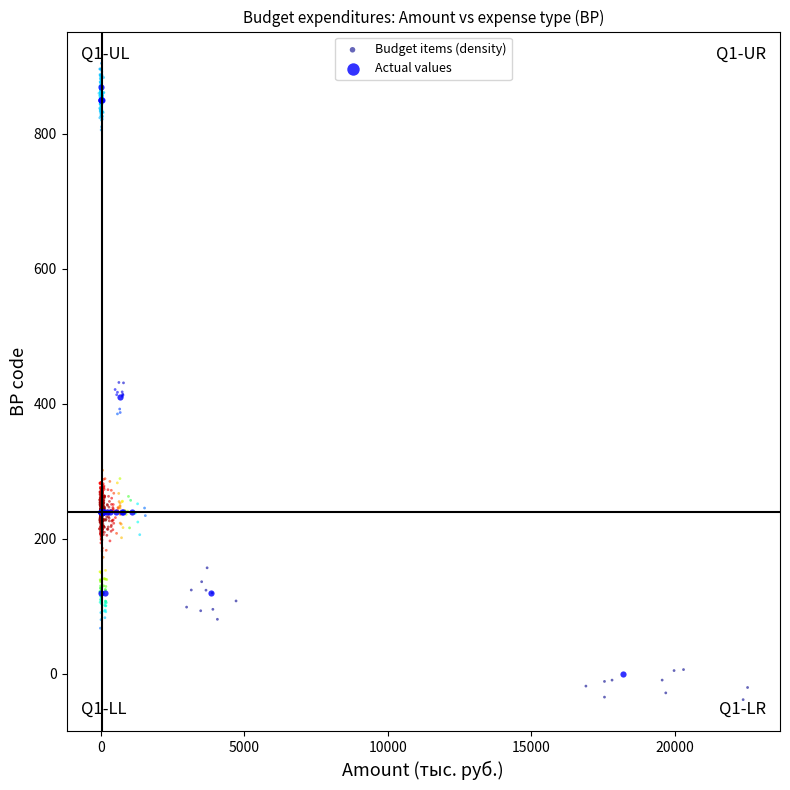

Which series has the widest spread of Y values?

Budget items (density)